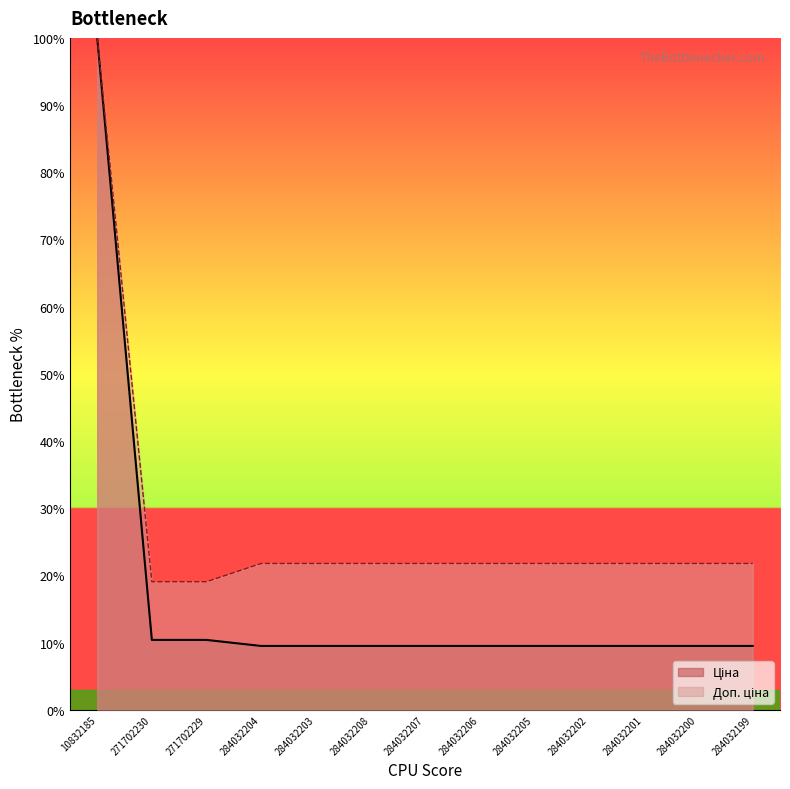

Which series has the widest spread of values?

Ціна